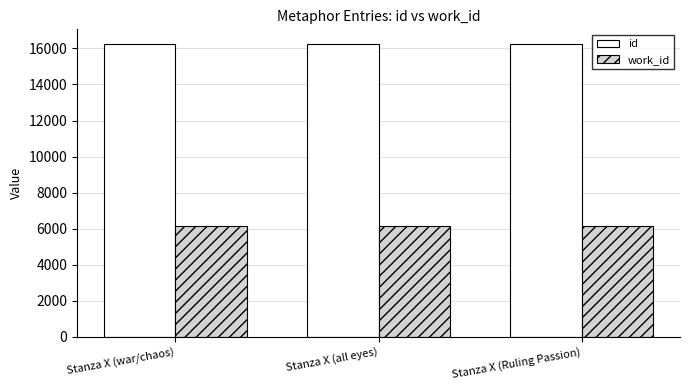

What is the average value of the id series?

16242